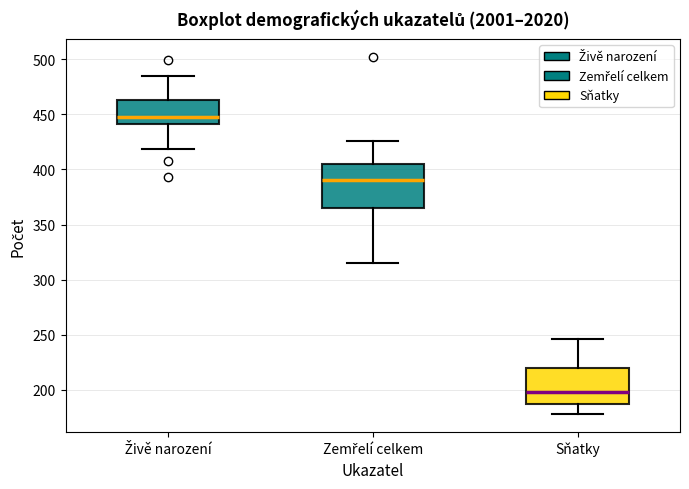

Which box's median line is the highest?

Živě narození